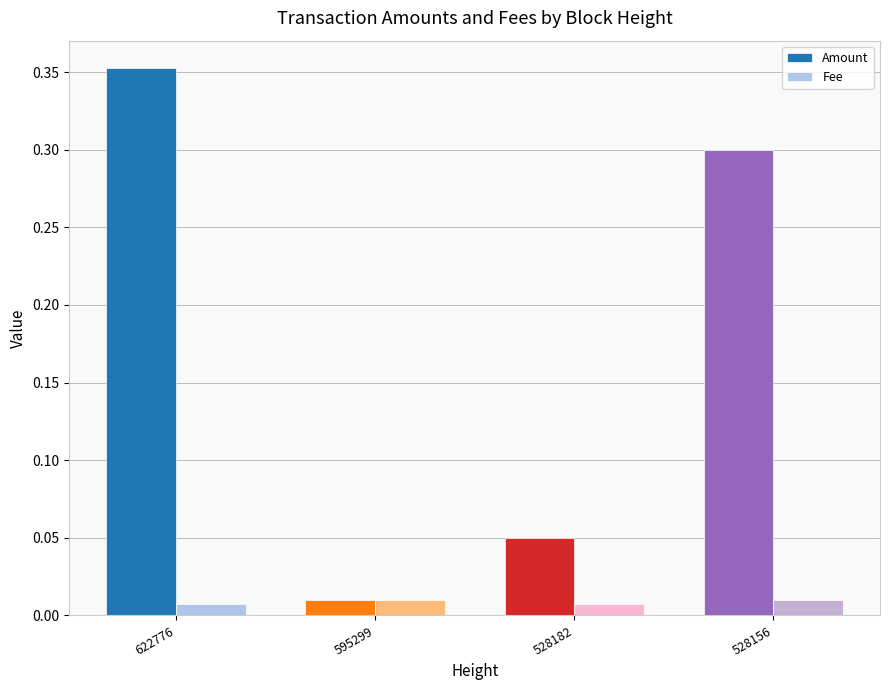

Which series has the widest spread of values?

Amount